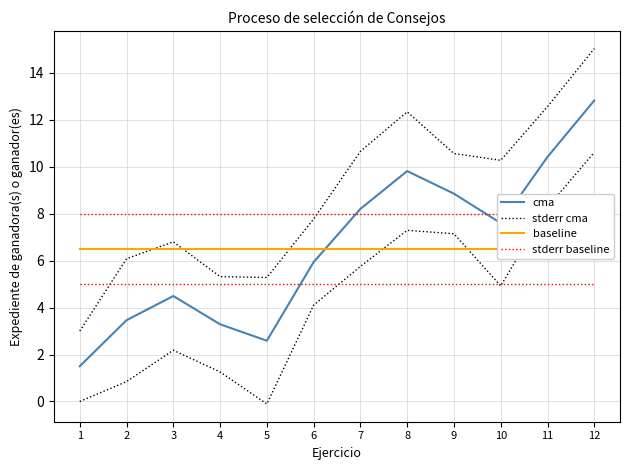

Between 3 and 10, which series saw the biggest shift?

stderr cma